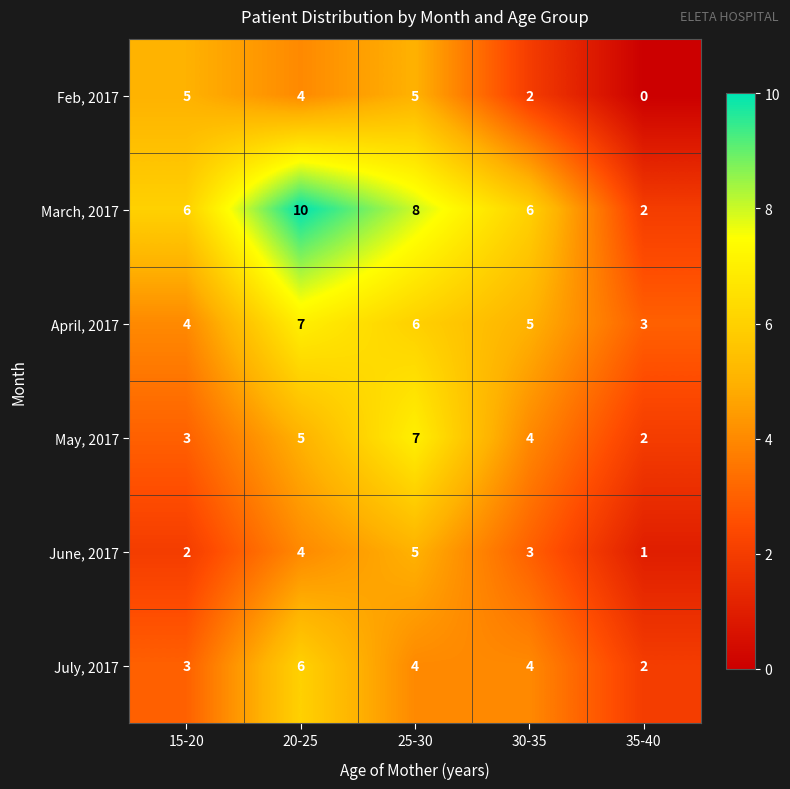

The May, 2017 series shows 4 at 25-30. True or false?

False